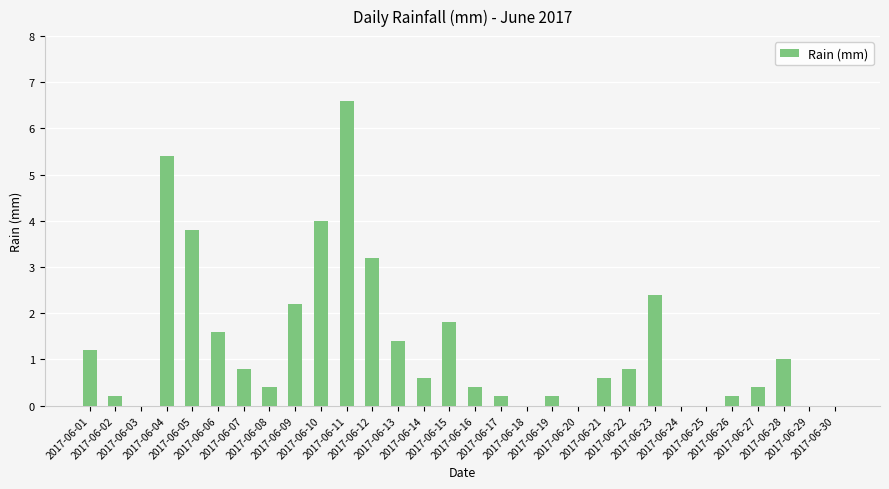

What is the greatest value displayed?

6.6